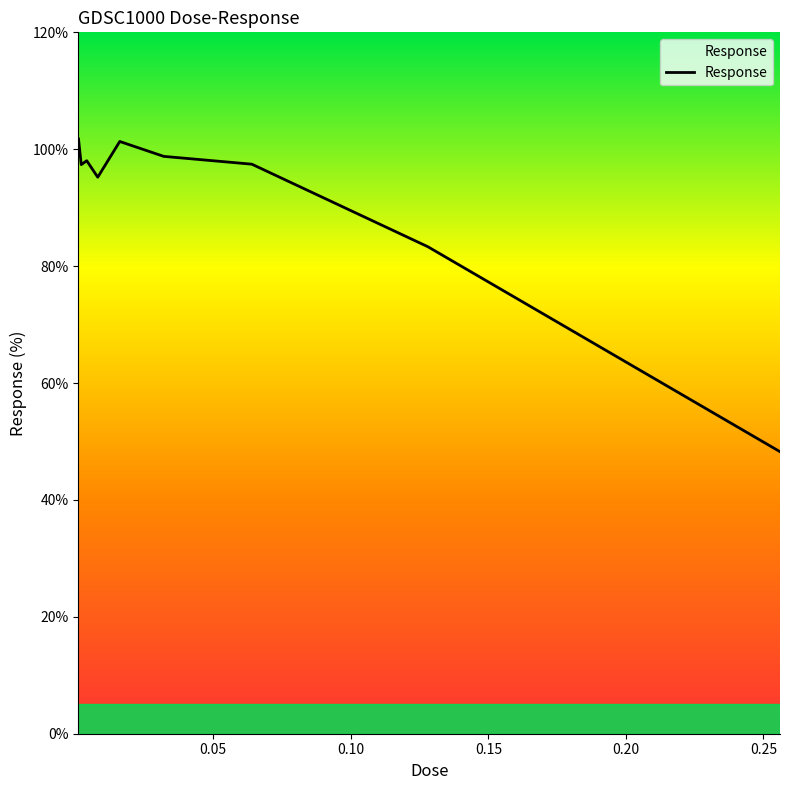

What is the difference between the maximum and minimum values?

53.5